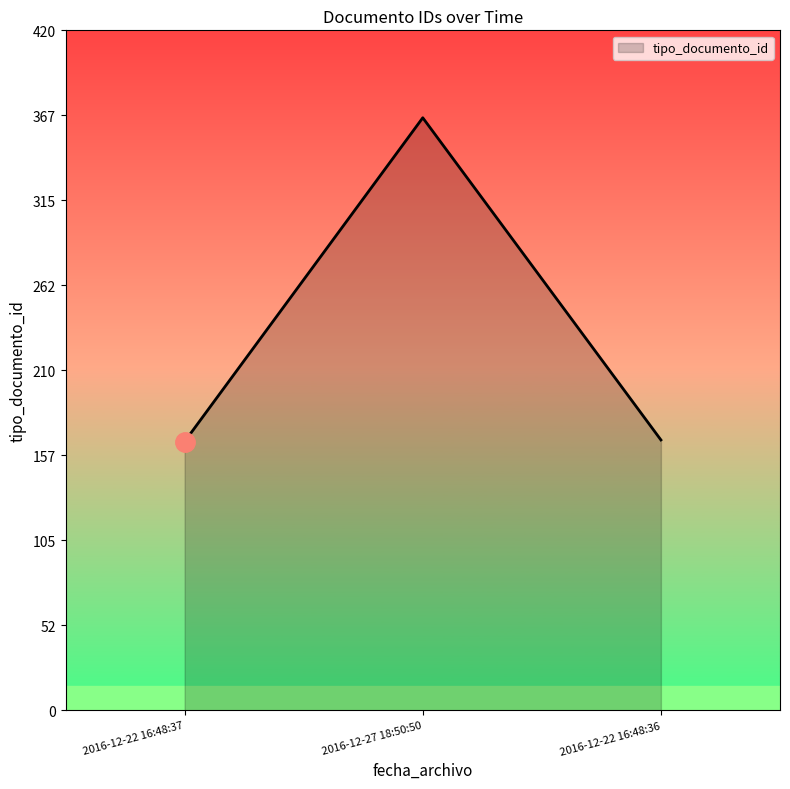

What is the change in value from 2016-12-22 16:48:37 to 2016-12-27 18:50:50?

+200